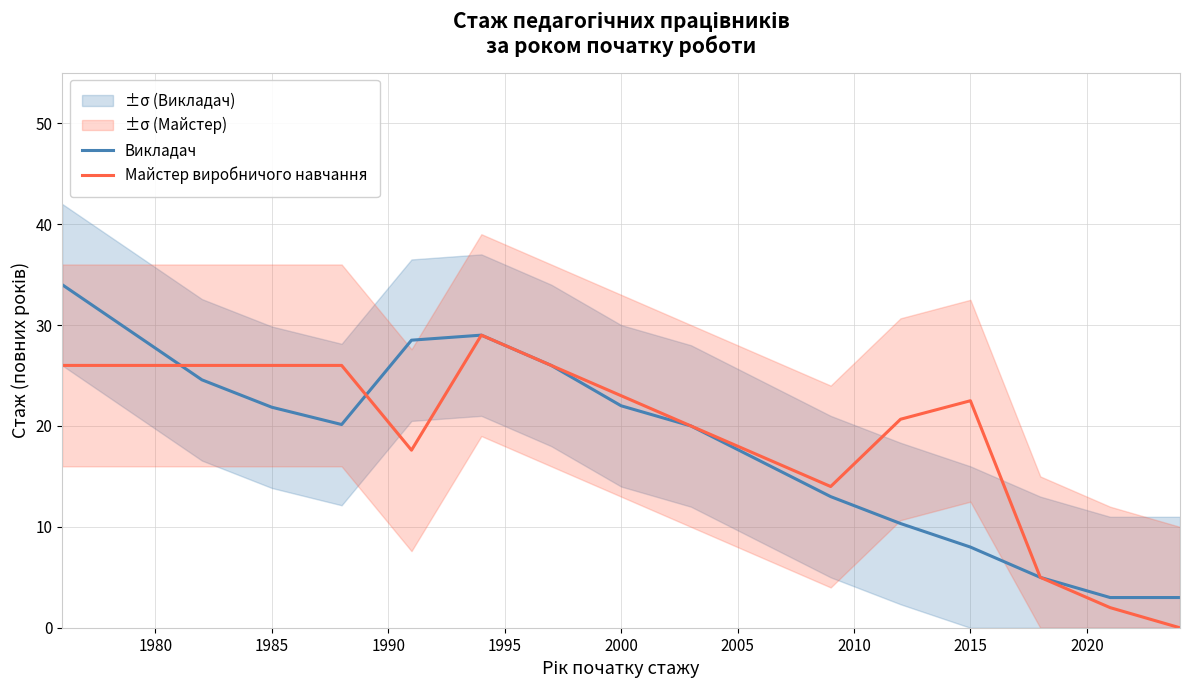

The value of Викладач at 2000 is 22.0. True or false?

True